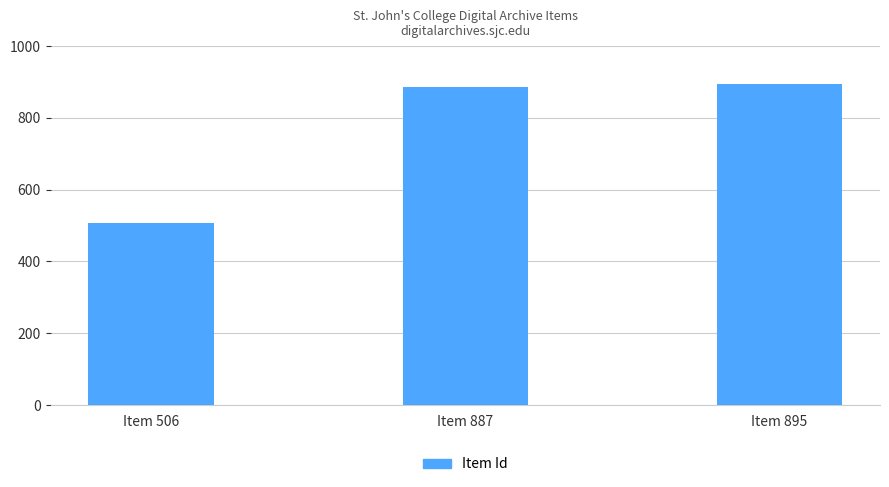

What is the change in value from Item 887 to Item 895?

+8